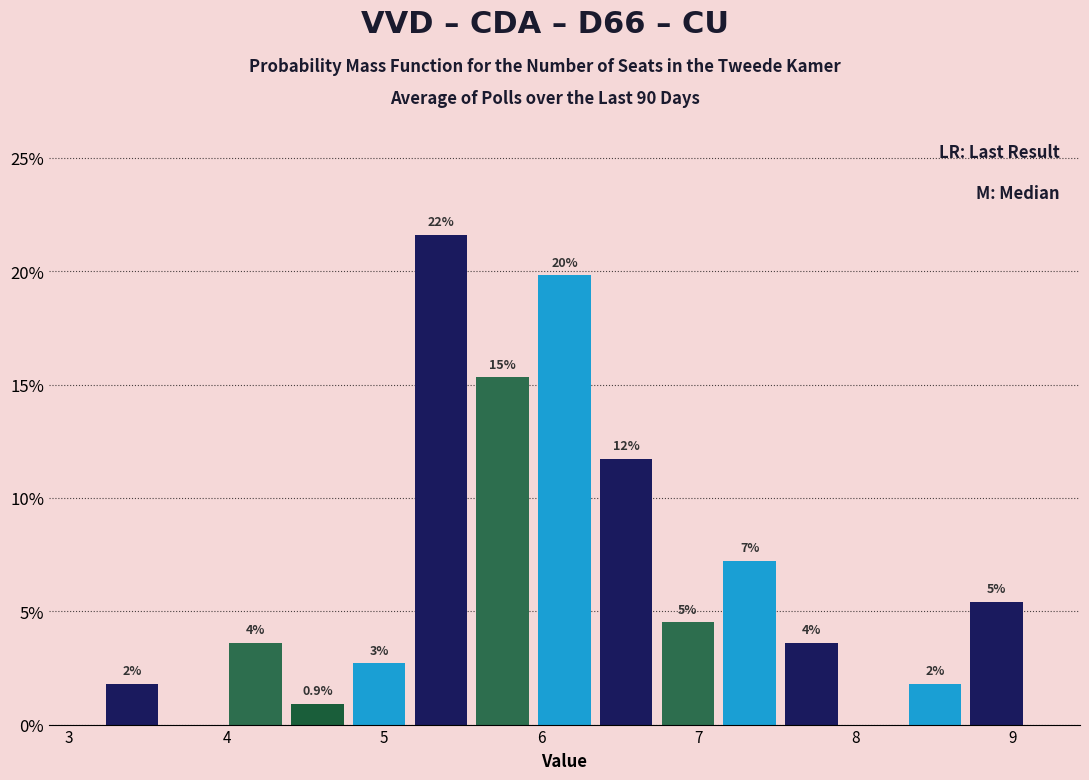

Read against the x-axis, roughly where is the centre of the tallest bar?

5.4